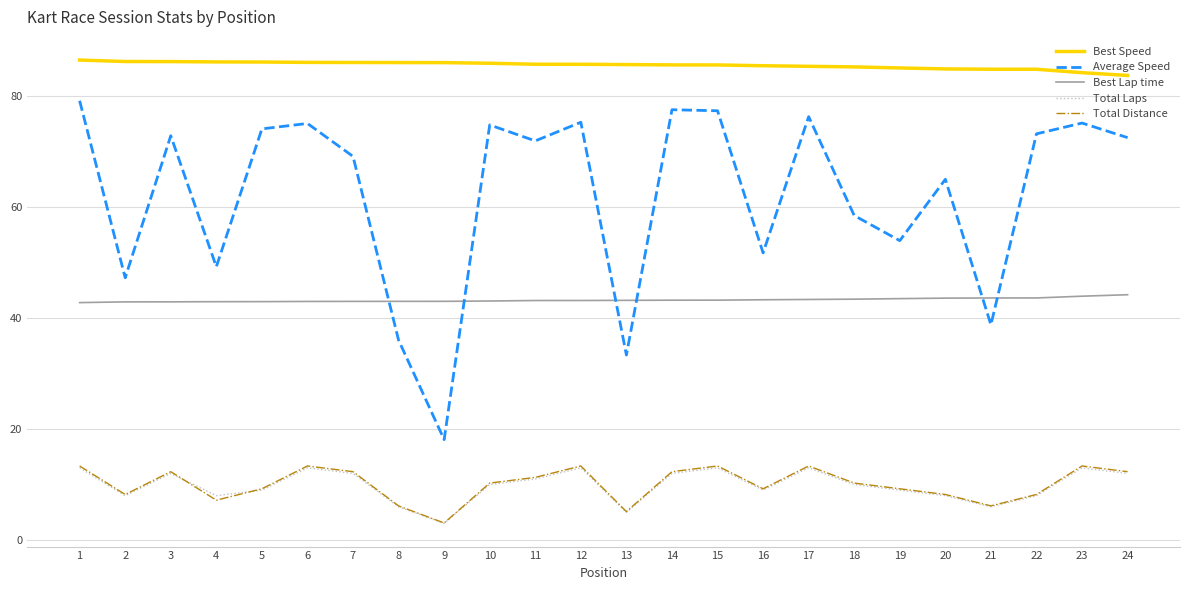

Is it true that Best Lap time equals 43.4 at 18?

True